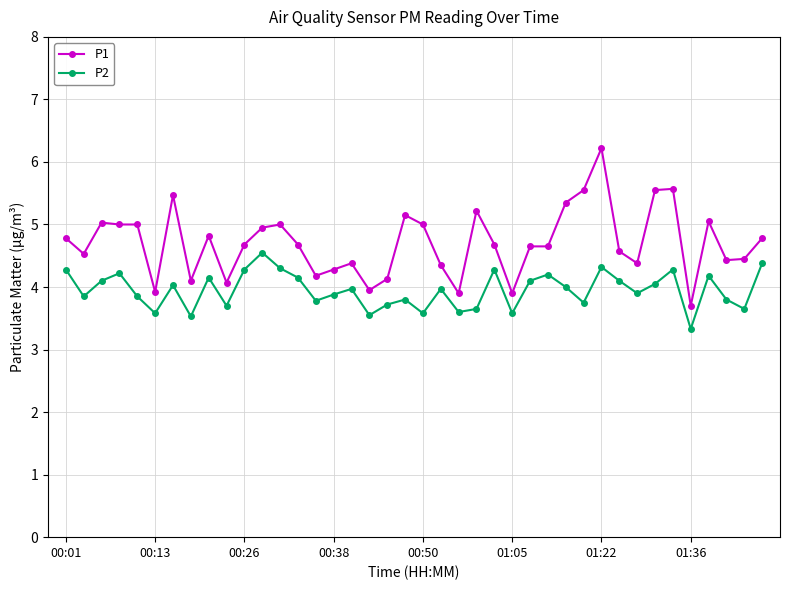

List the series in order of their overall mean, highest first.

P1, P2